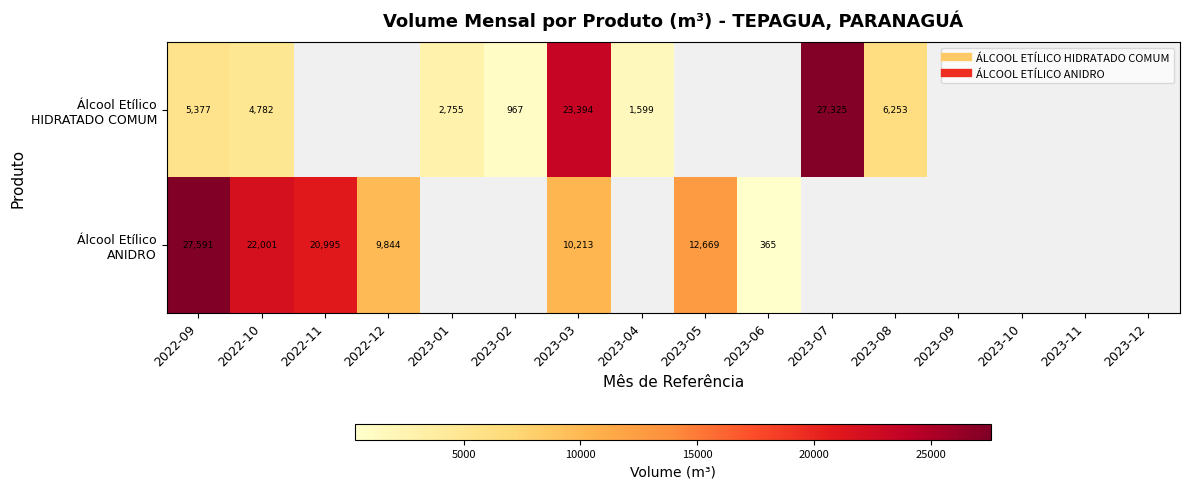

What is the minimum value for Álcool Etílico HIDRATADO COMUM?

966.6